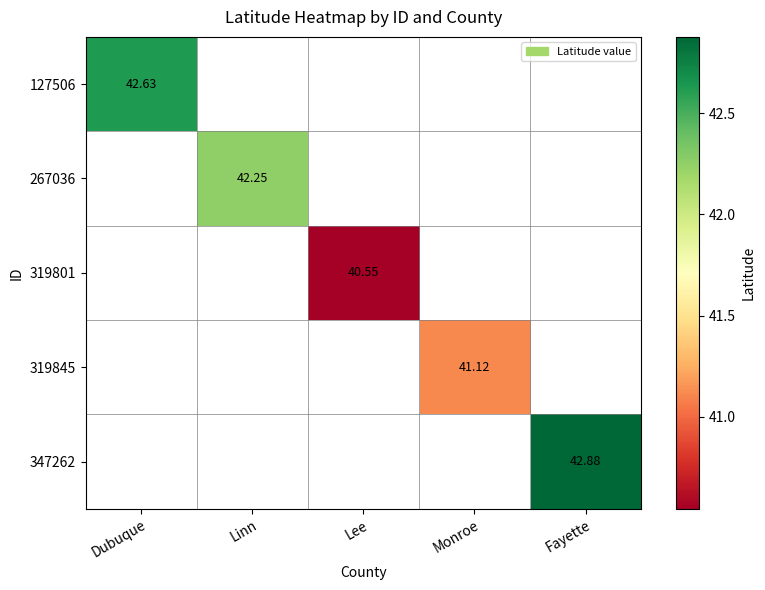

At which label is 127506 closest to 42?

Dubuque